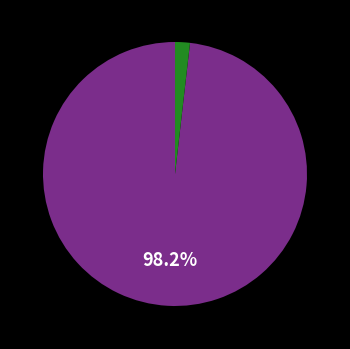

Is there any slice that represents more than half of the pie?

Yes